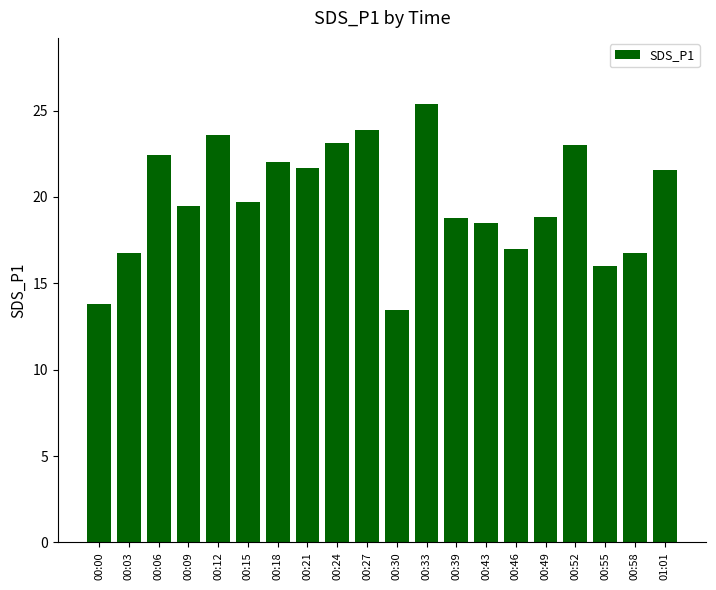

What is the value of the 5th bar from the left?

23.6